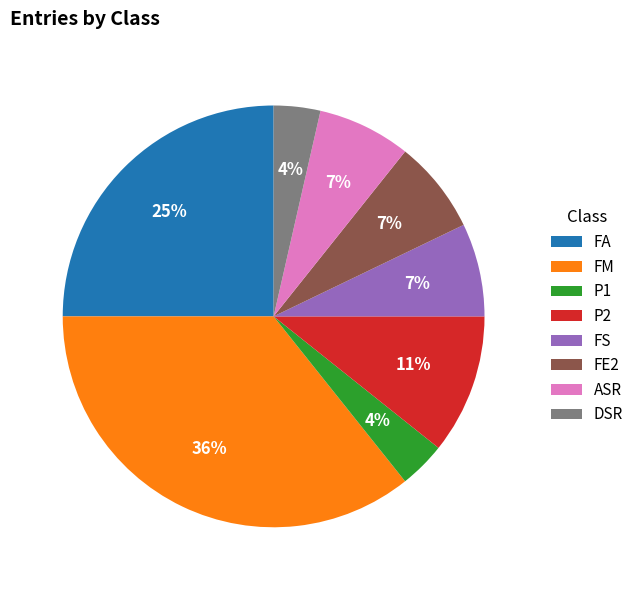

To the nearest percent, what is the average slice percentage?

12%